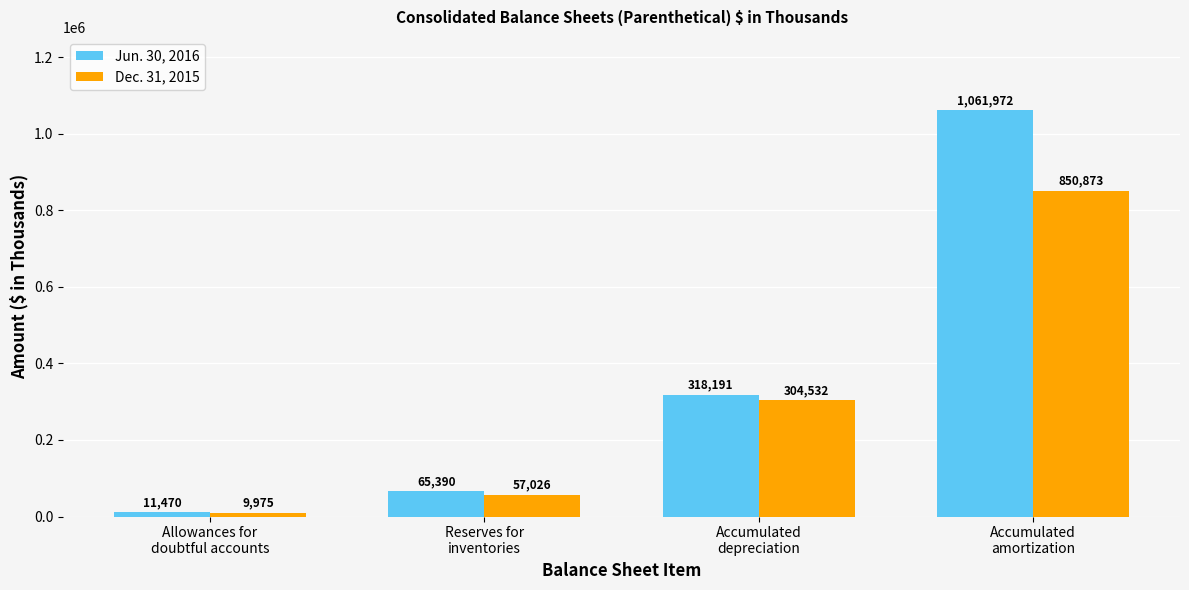

Rank the series by their average value, from lowest to highest.

Dec. 31, 2015, Jun. 30, 2016